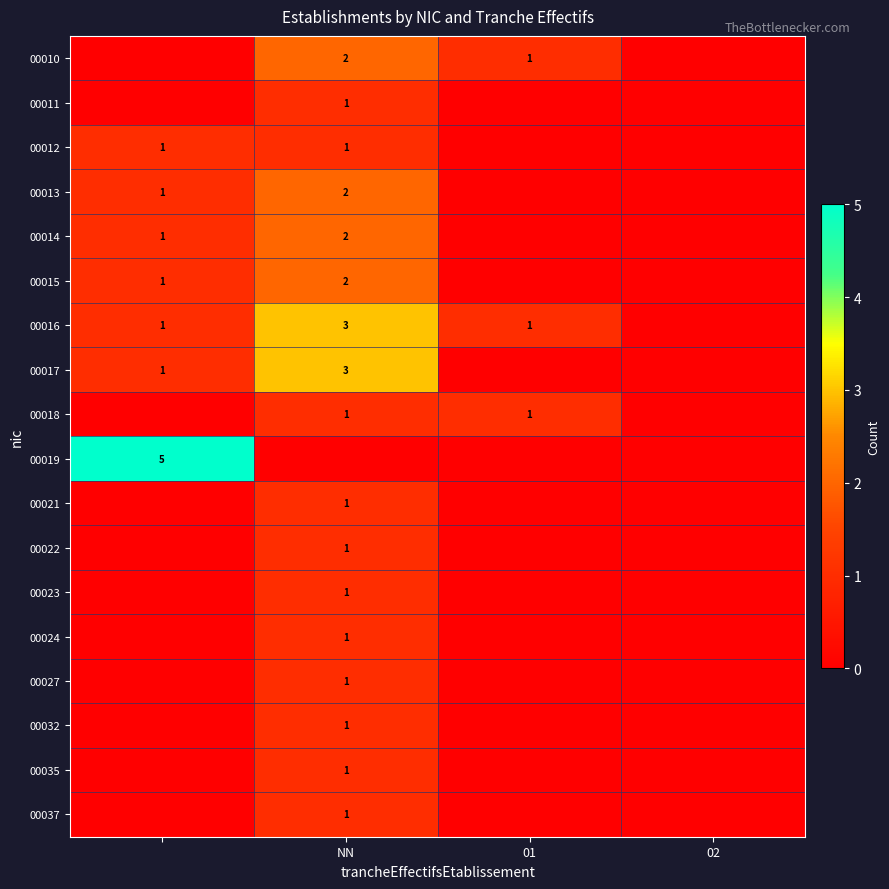

Is it true that 00012 equals 1 at NN?

True